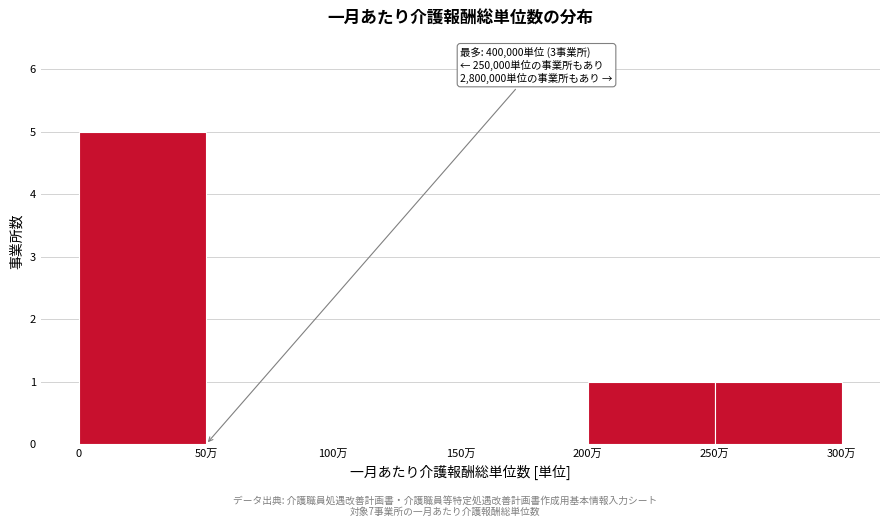

Reading left to right, list all the values displayed in this chart.

0=5	50万=0	100万=0	150万=0	200万=1	250万=1